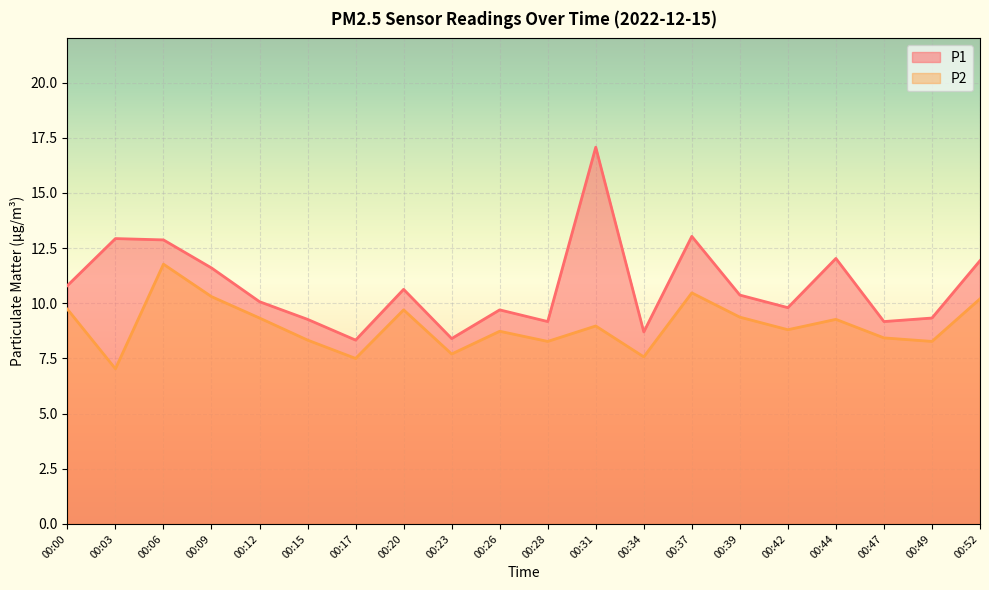

Is the value of P2 at 00:06 greater than the value of P1 at 00:03?

No